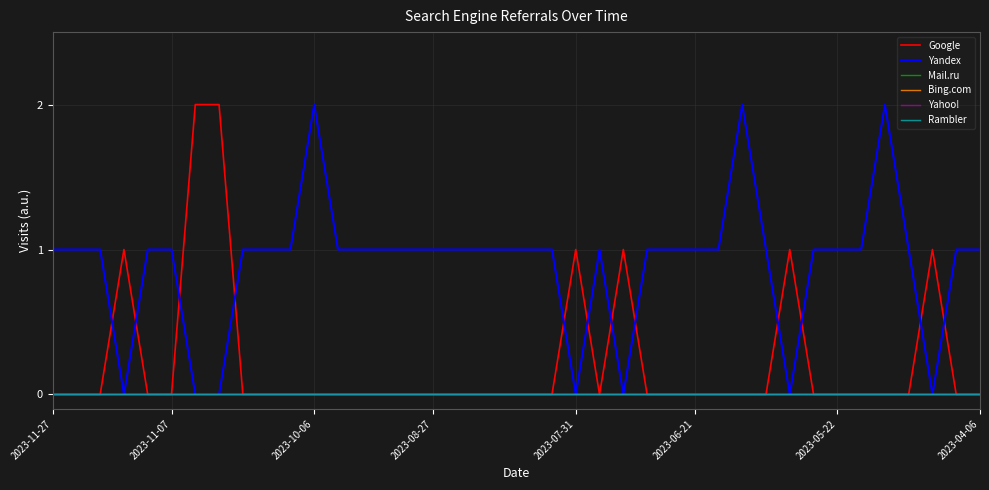

True or false: Mail.ru and Google cross at least once.

False